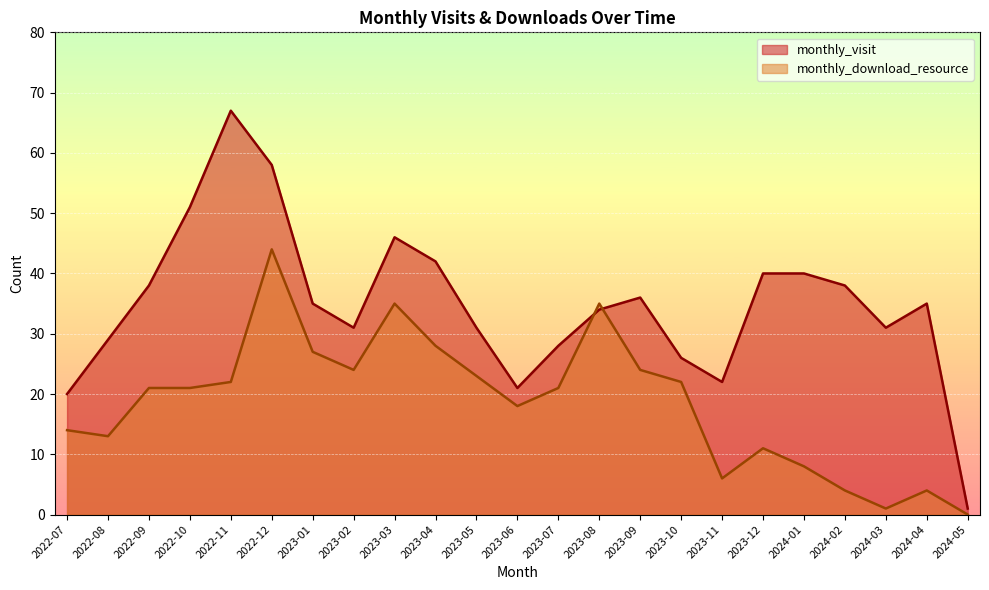

What is the difference between the maximum and second lowest values in the monthly_download_resource series?

43